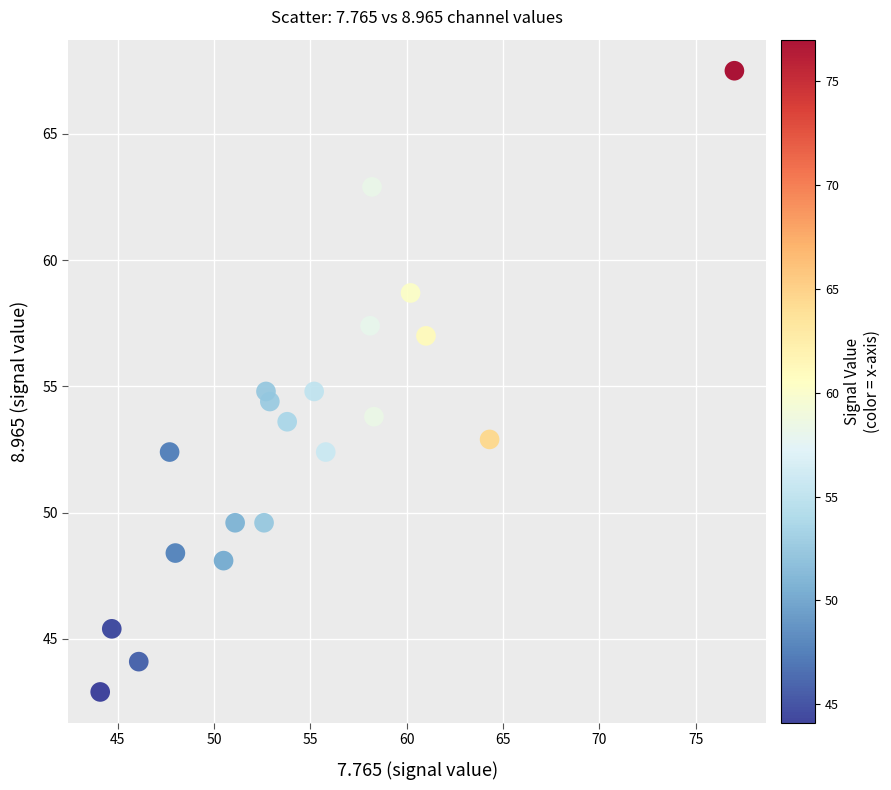

What is the range of Y values (max minus min)?

24.6